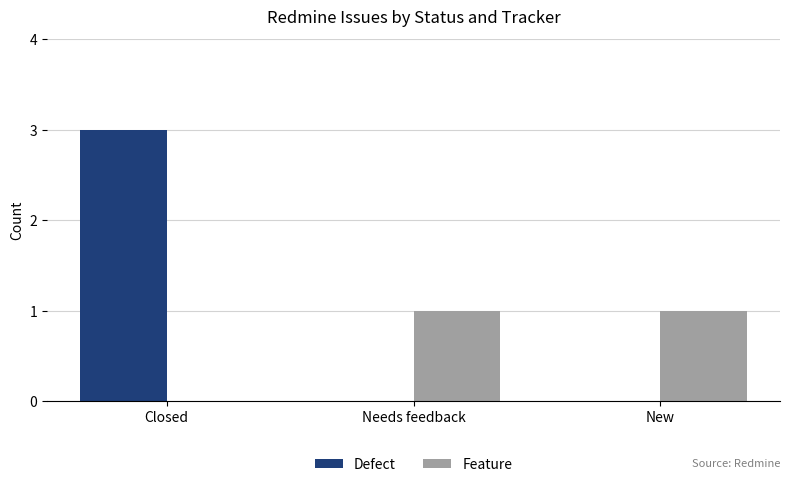

At which category is the sum across all series the highest?

Closed